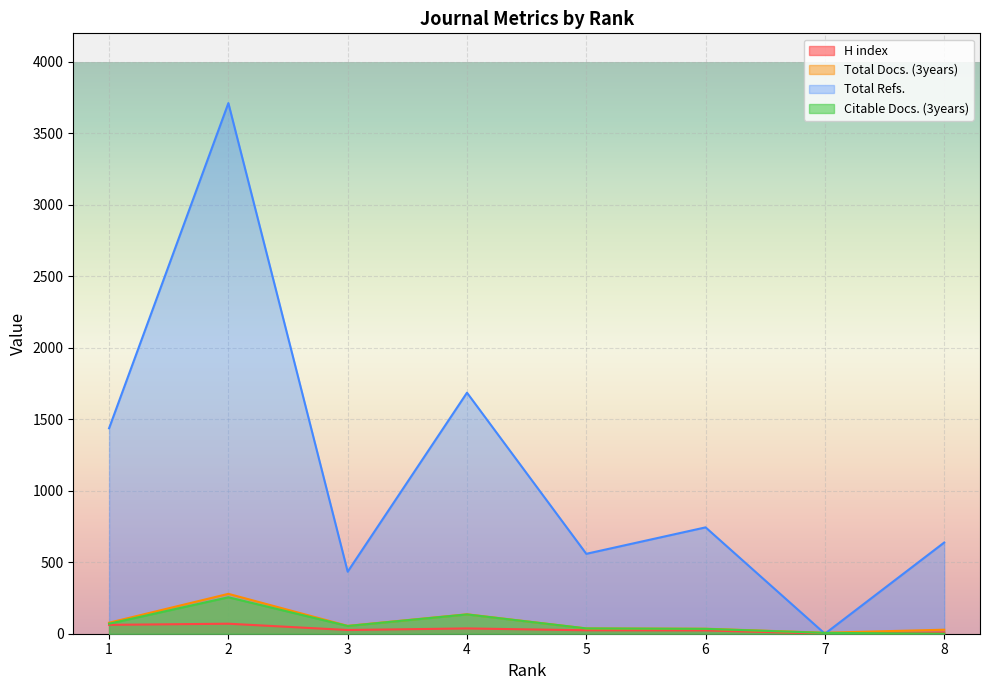

Which has a higher value, 6 or 3?

3